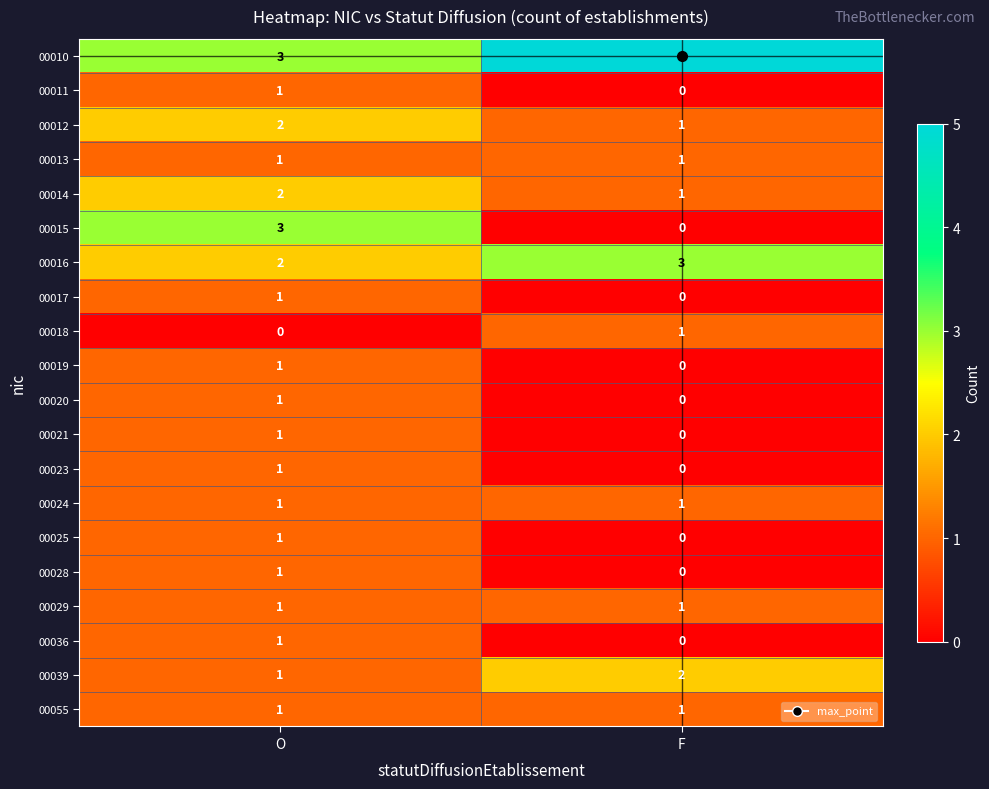

Which category has the highest value in the 00014 series?

O